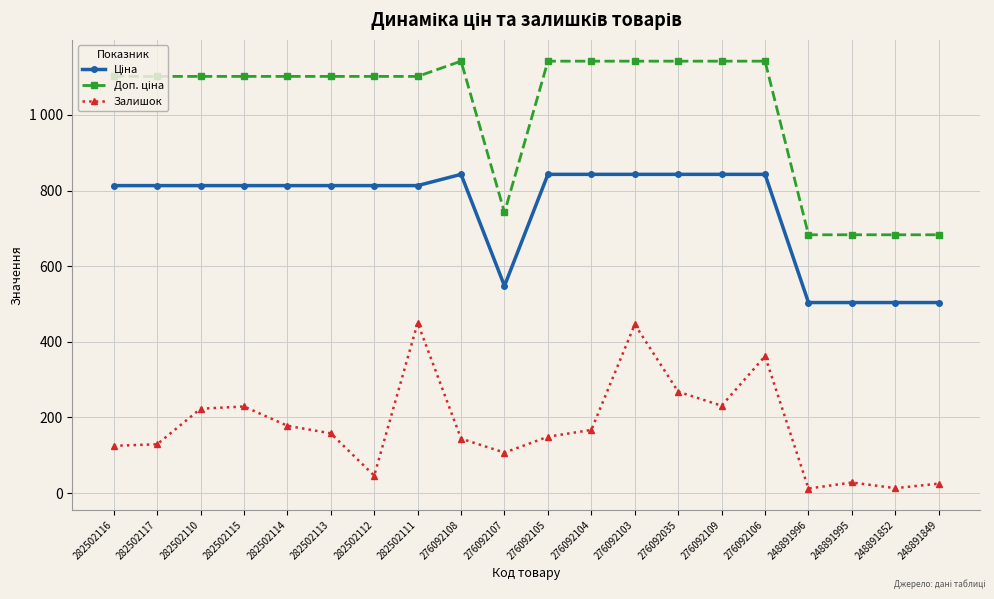

Which series has the largest range (max minus min)?

Доп. ціна